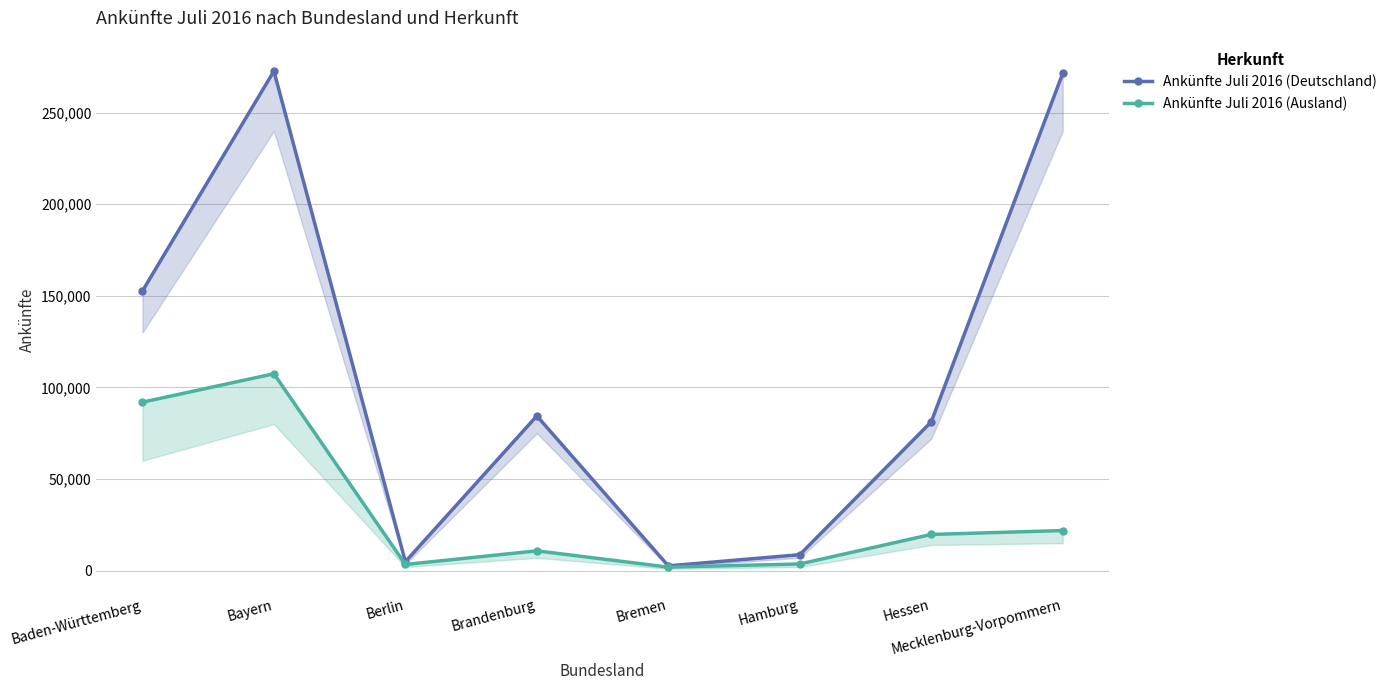

How many interior local valleys does the Ankünfte Juli 2016 (Ausland) series have?

2